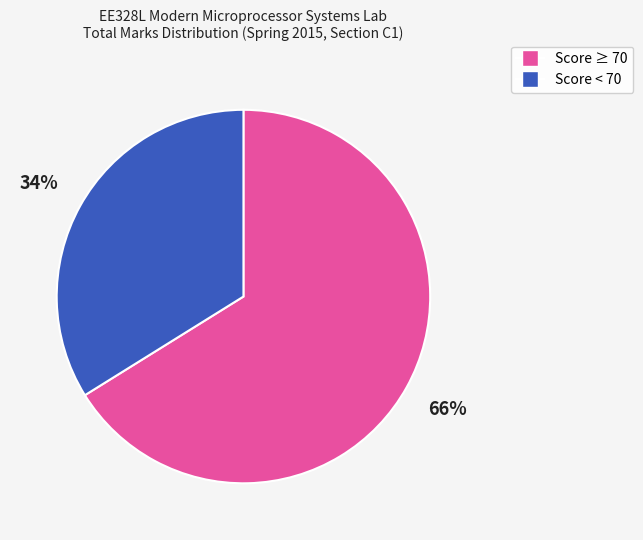

Is there a majority slice in this chart?

Yes